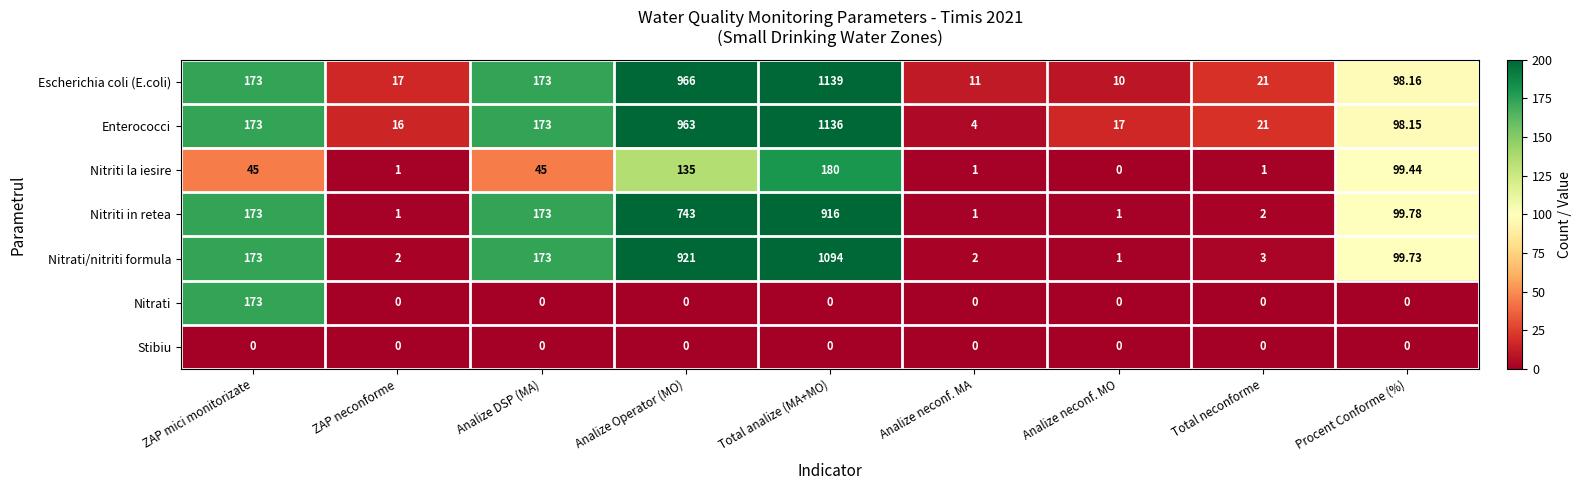

Between ZAP mici monitorizate and Analize neconf. MA, which series saw the biggest shift?

Nitrati